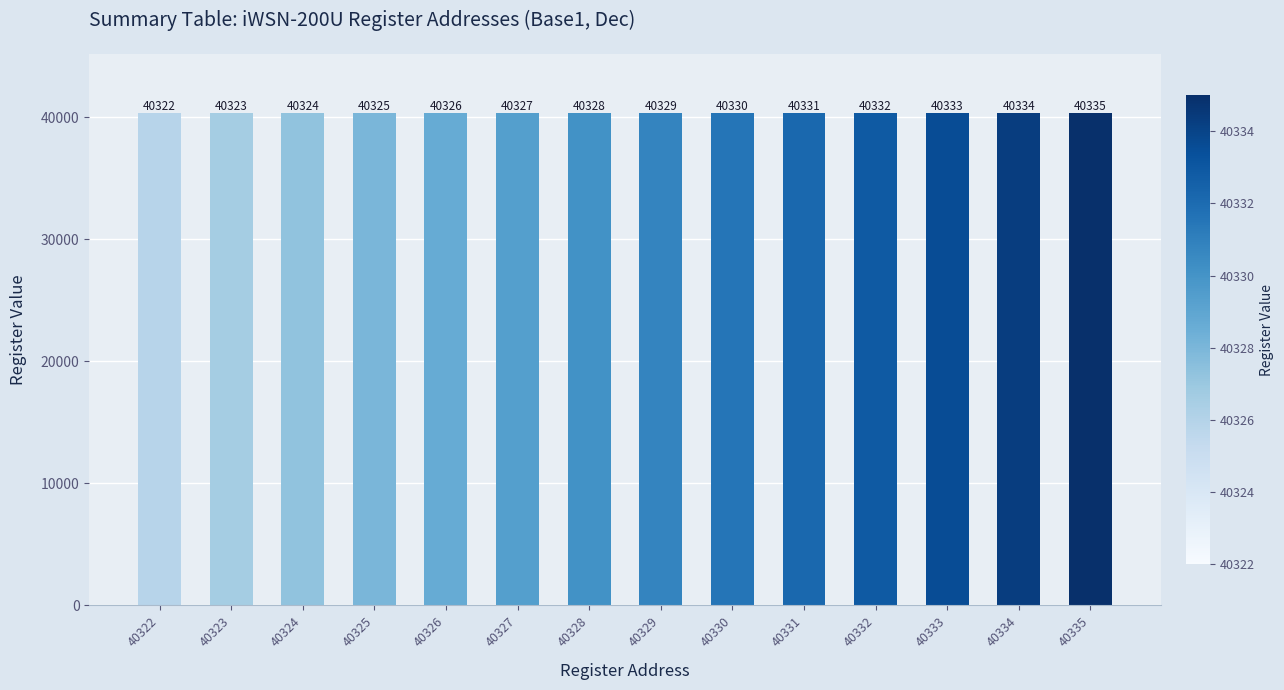

Read the value at 40325.

40325